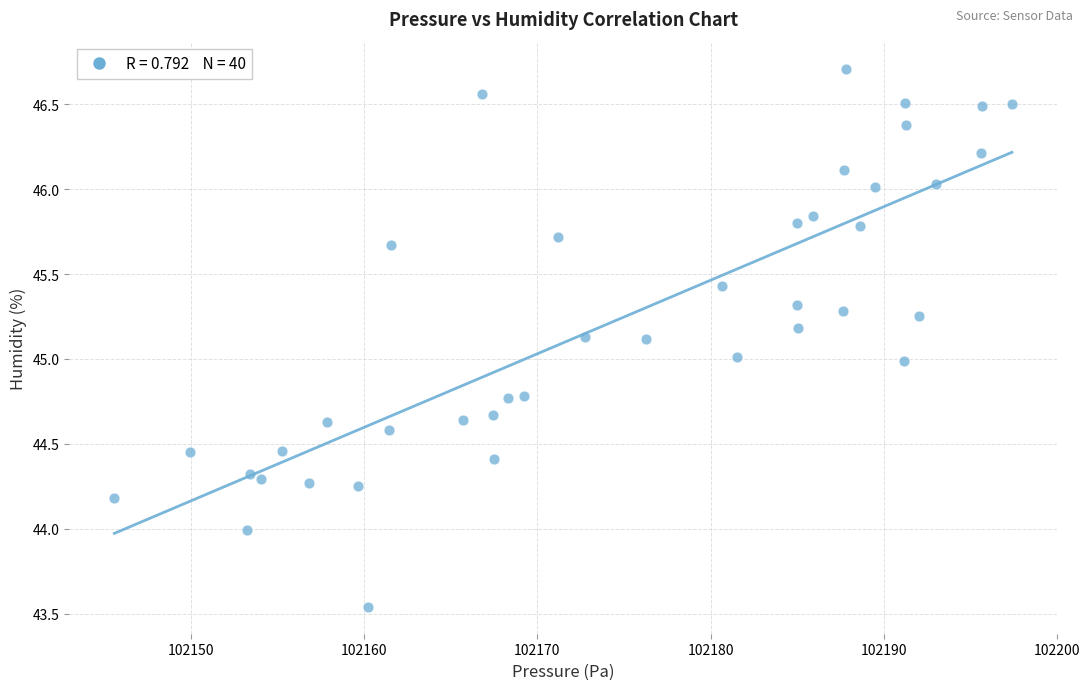

What is the range of X values (max minus min)?

51.9